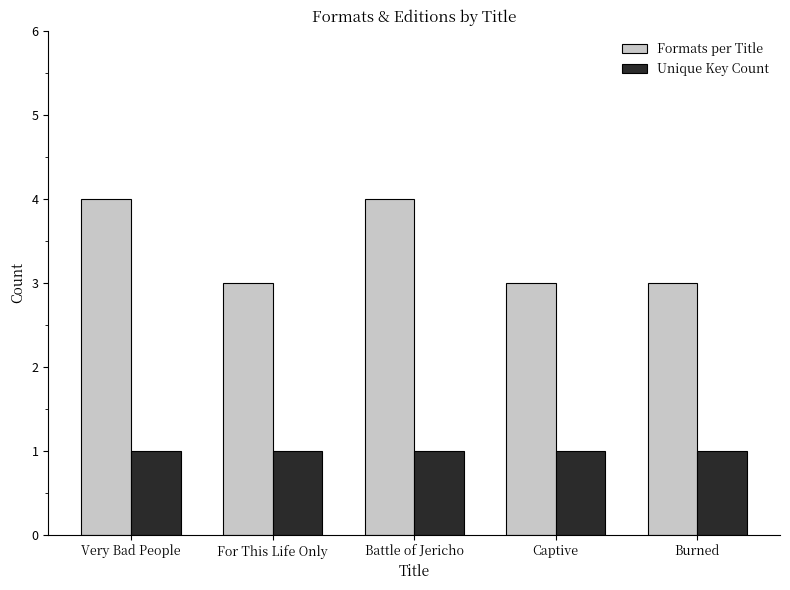

Rank the series by their maximum value, from highest to lowest.

Formats per Title, Unique Key Count